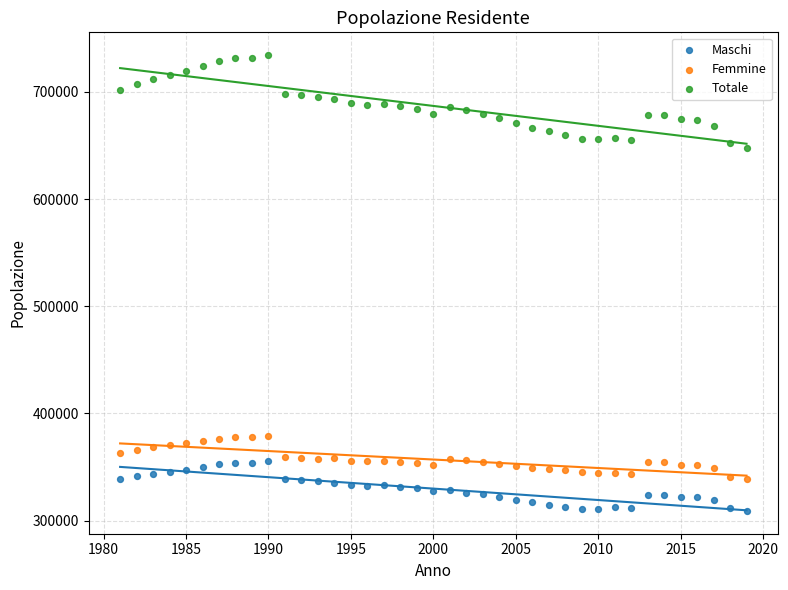

Across all series, what Y value is closest to 521634?

647422